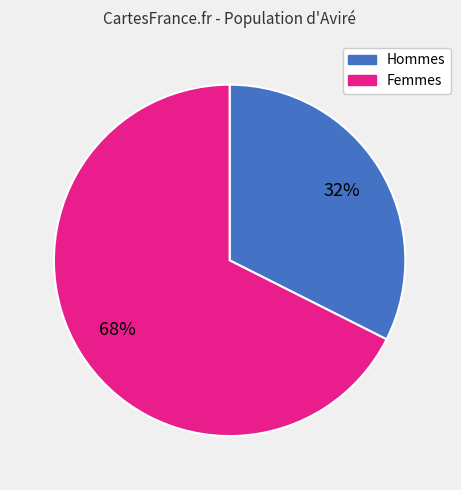

Between Femmes and Hommes, which is larger?

Femmes